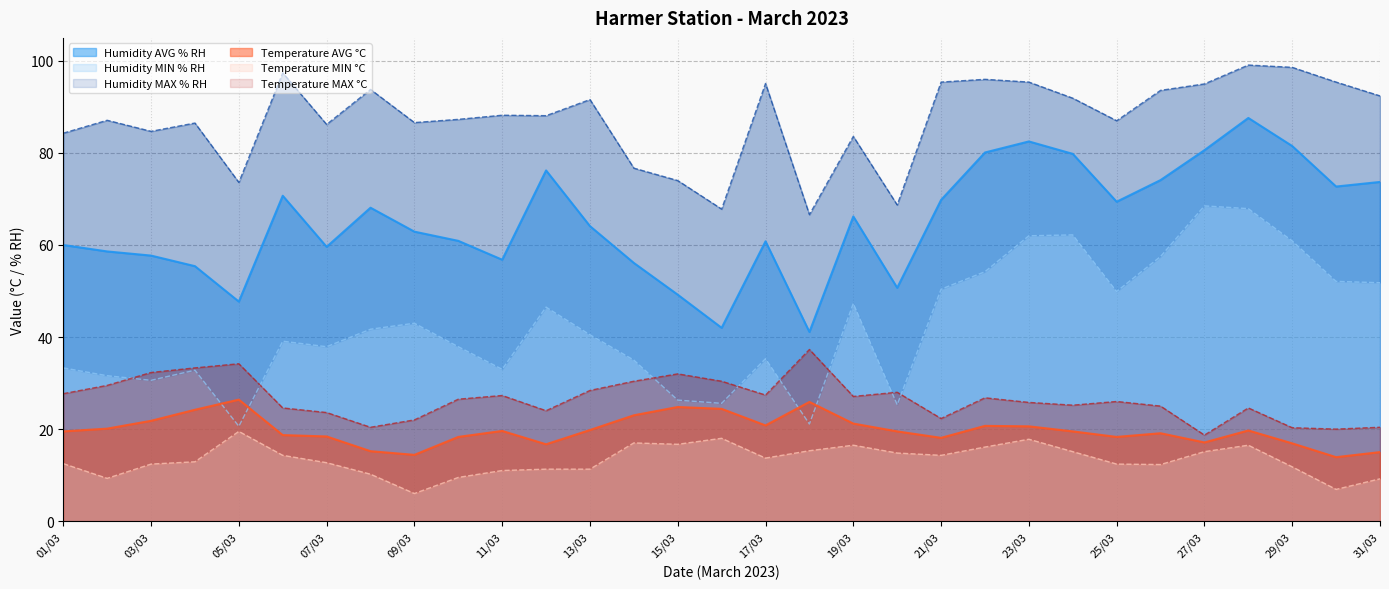

At how many categories does at least one series exceed 66?

31